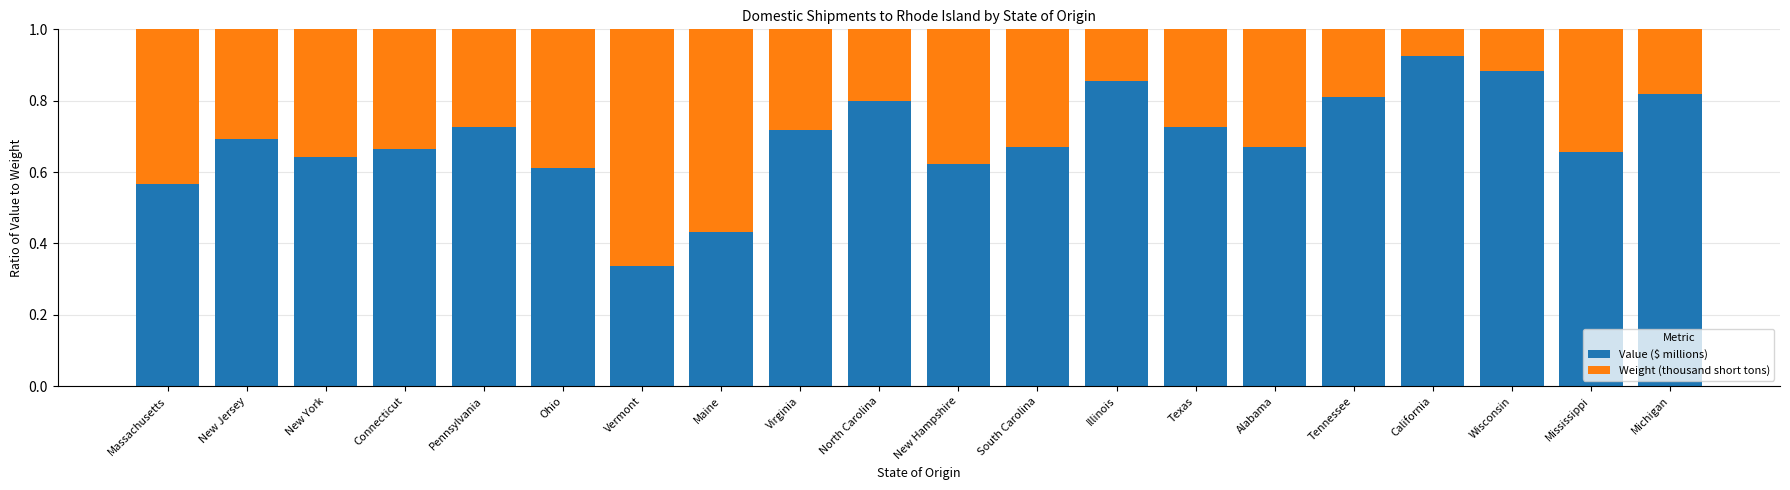

Are the bars grouped side by side (vs. stacked)?

No